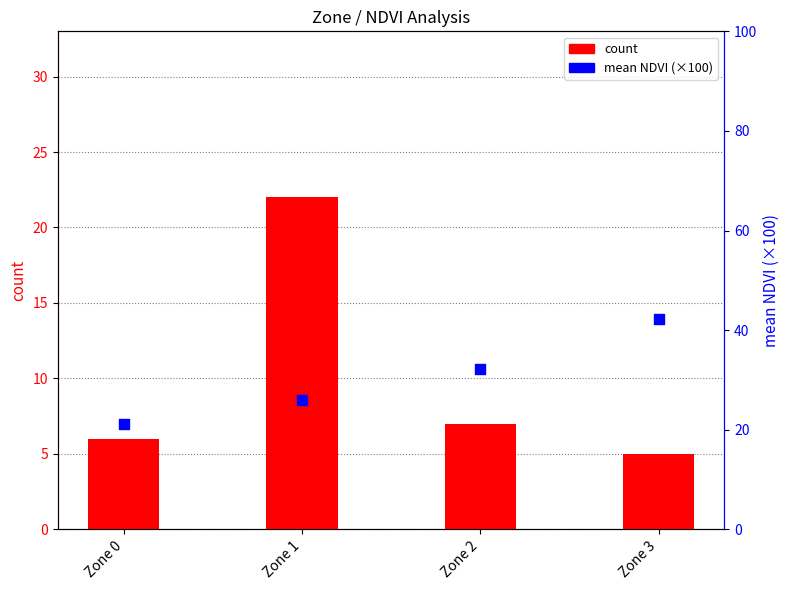

At how many categories does at least one series exceed 8?

4